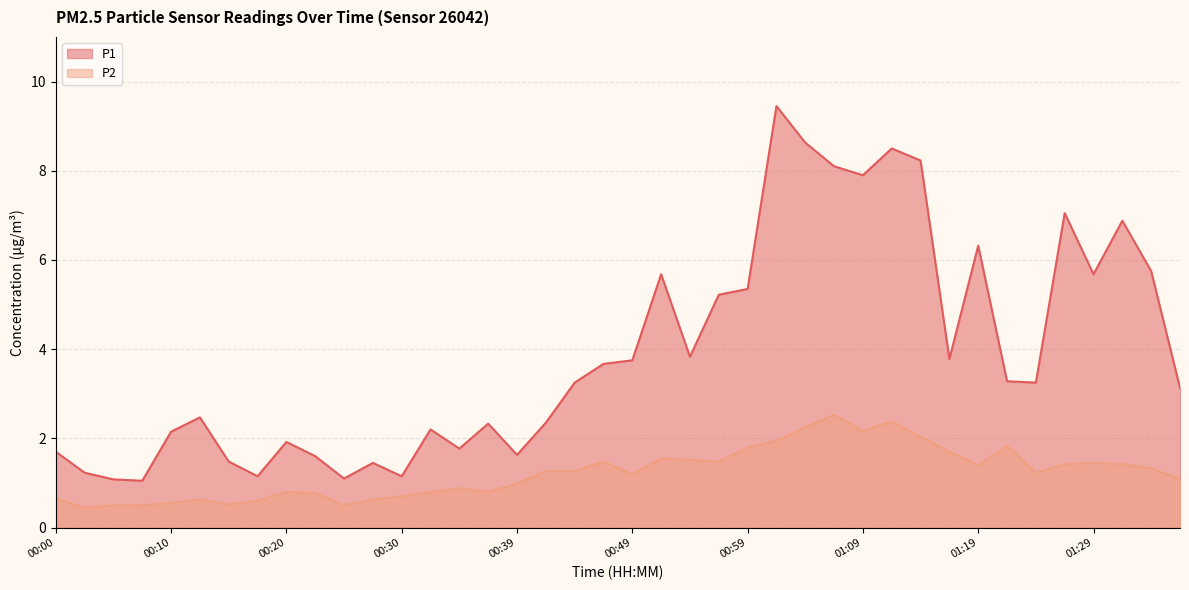

Reading right to left, what are all the values shown in this chart?

P1: 3.1	5.8	6.9	5.7	7.0	3.2	3.3	6.3	3.8	8.2	8.5	7.9	8.1	8.6	9.4	5.3	5.2	3.8	5.7	3.8	3.7	3.2	2.4	1.6	2.3	1.8	2.2	1.1	1.4	1.1	1.6	1.9	1.1	1.5	2.5	2.1	1.1	1.1	1.2	1.7
P2: 1.1	1.3	1.4	1.4	1.4	1.2	1.8	1.4	1.7	2.0	2.4	2.2	2.5	2.2	1.9	1.8	1.5	1.5	1.6	1.2	1.5	1.3	1.3	1.0	0.8	0.9	0.8	0.7	0.6	0.5	0.8	0.8	0.6	0.5	0.6	0.6	0.5	0.5	0.5	0.7